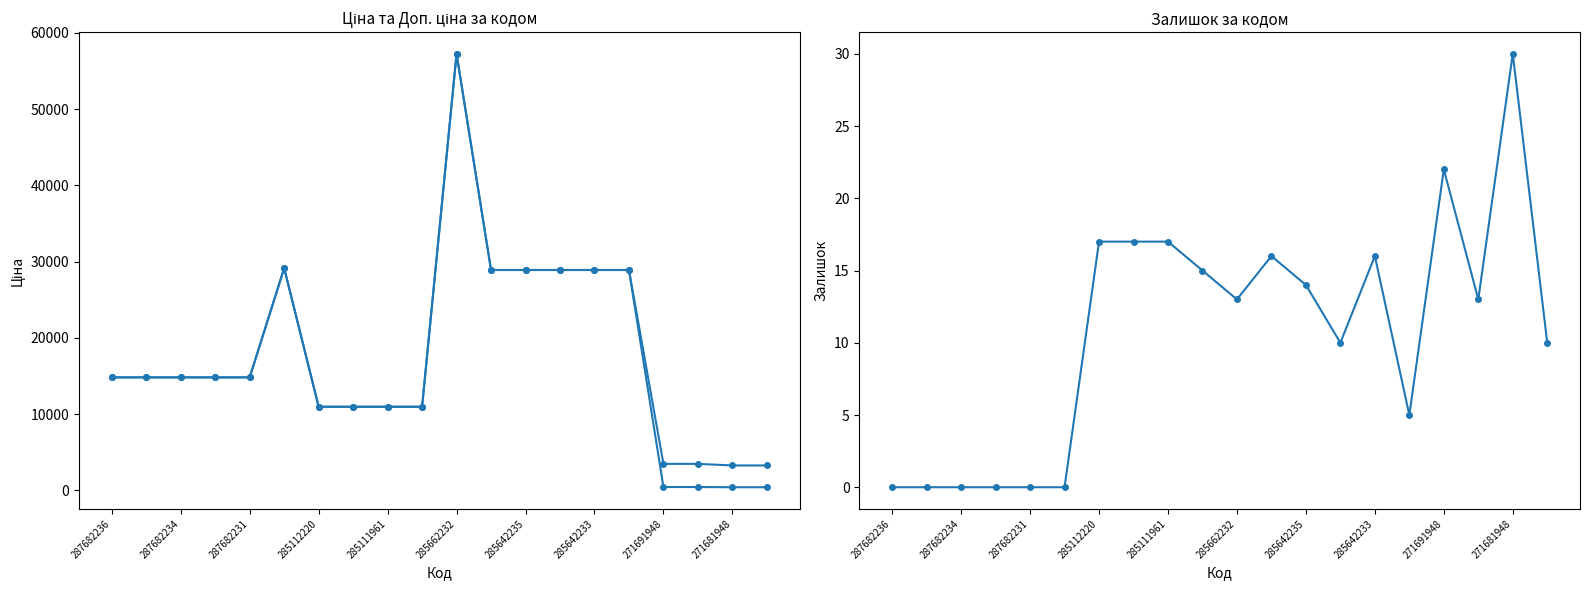

What are all the series names shown in the legend?

Ціна, Доп. ціна, Залишок